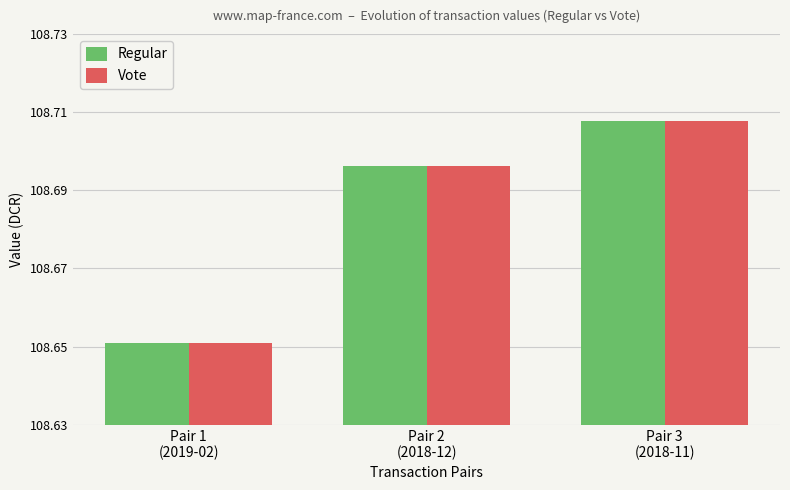

What position from the left is Pair 3
(2018-11)?

3